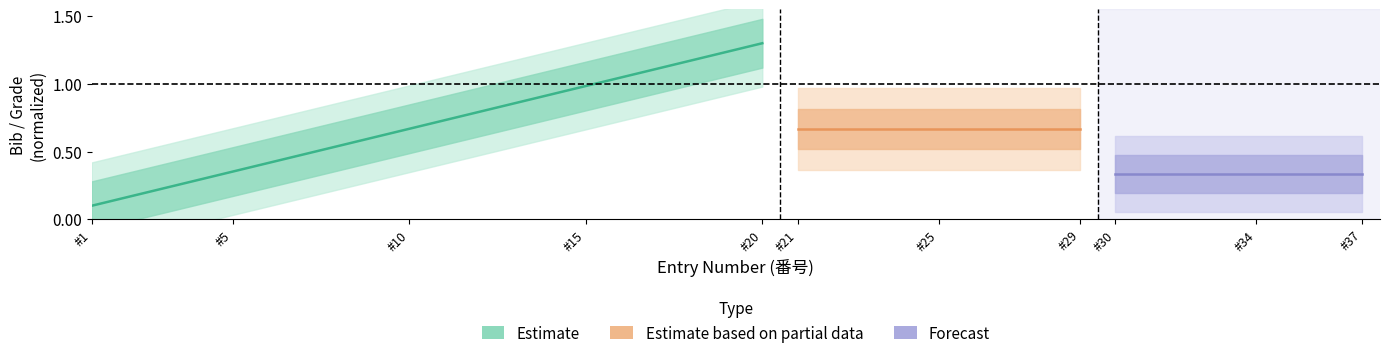

What is the value of the 17th point from the left?

1.1